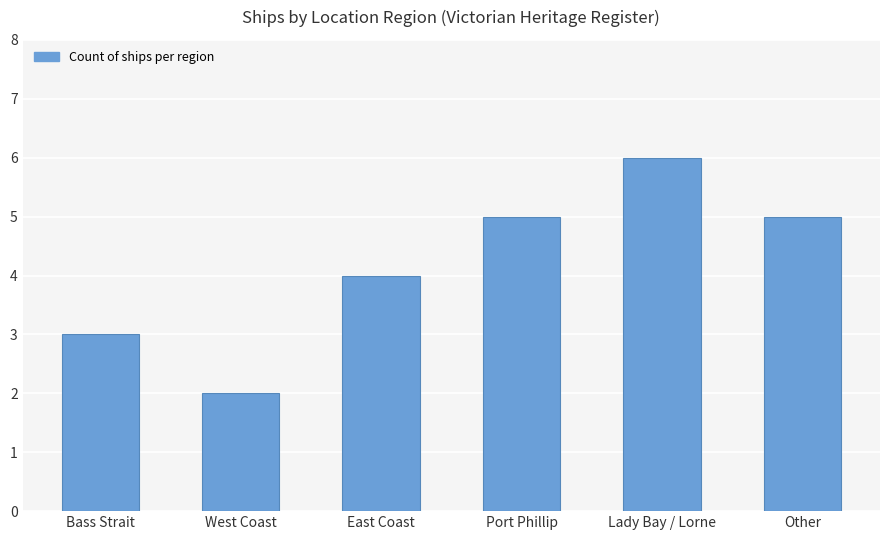

What is the label of the 3rd bar from the left?

East Coast